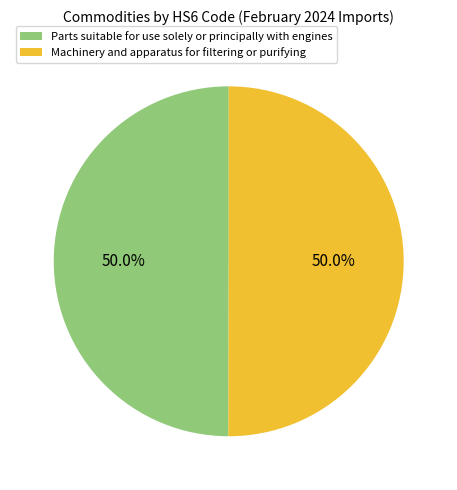

Is it true that Parts suitable for use solely or principally with engines is 58% of the pie?

False